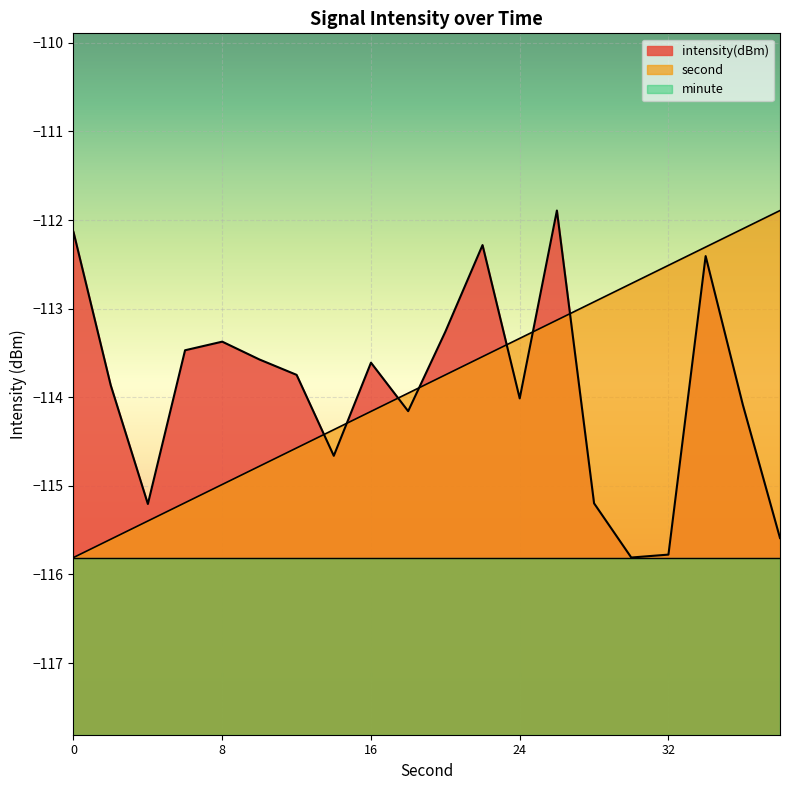

True or false: second has more than 0 points higher than both neighbors.

False